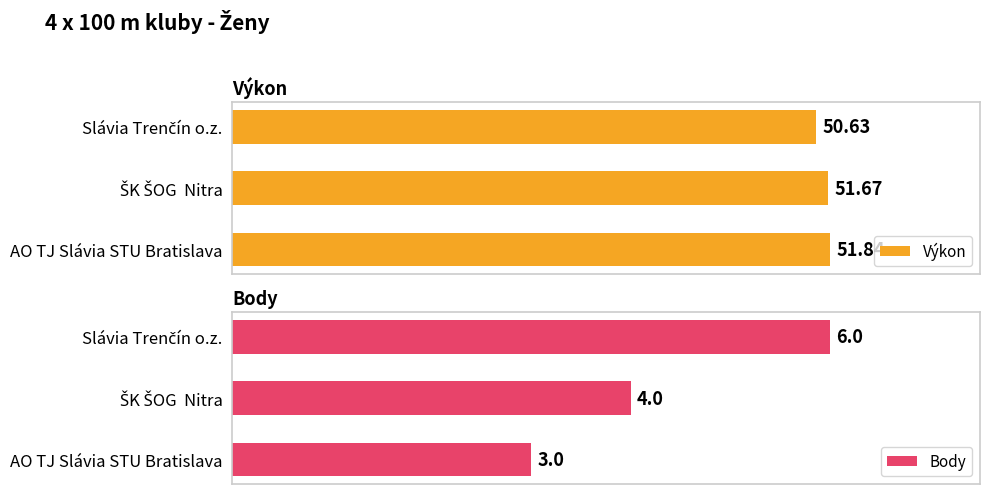

How many data points in Výkon are less than 51?

1